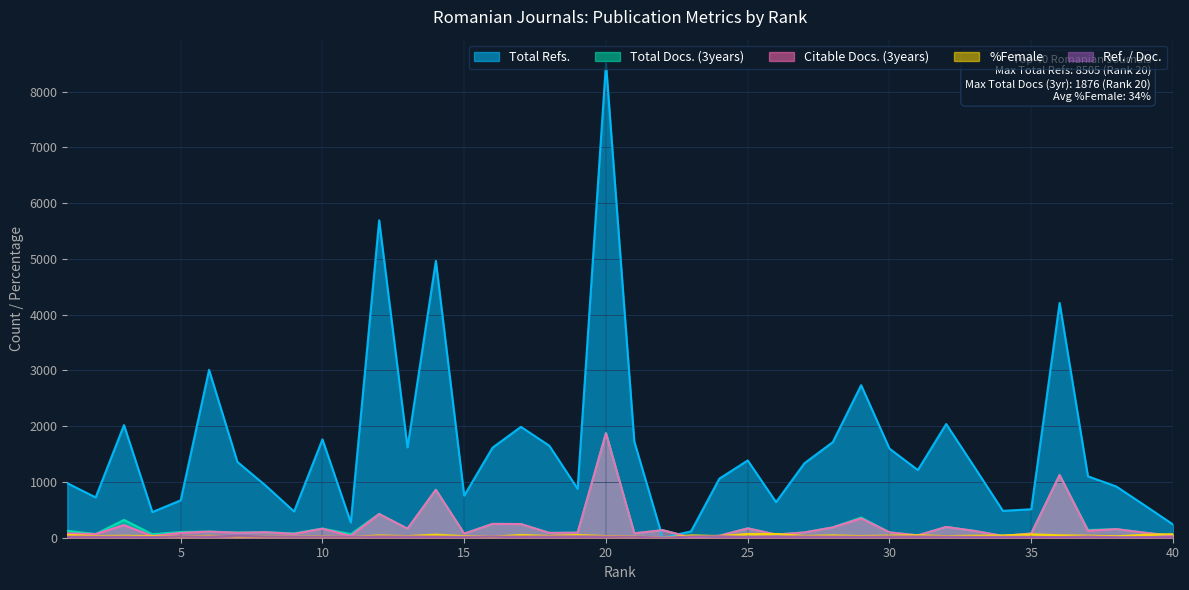

True or false: Citable Docs. (3years) and Total Docs. (3years) intersect in this chart.

False